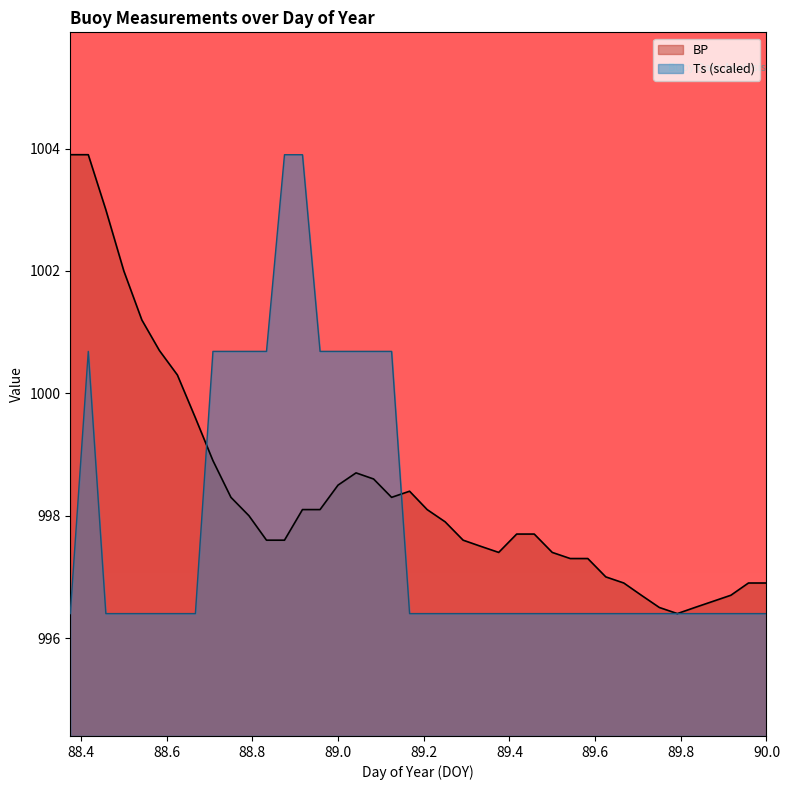

What is the difference between the Ts values at 88.792 and 88.542?

4.3